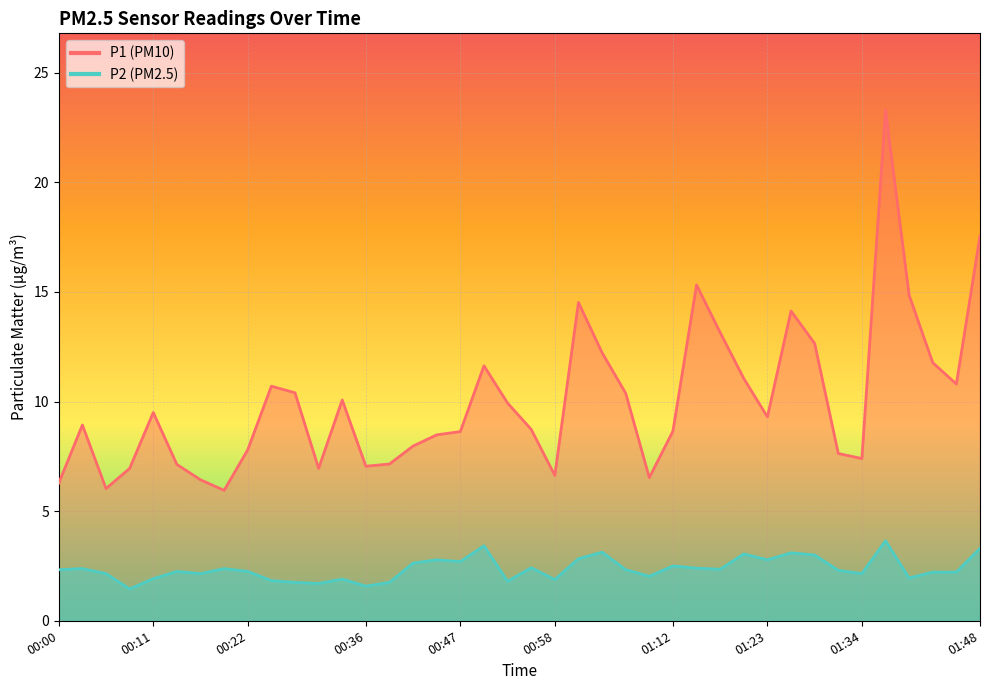

Where is the first local maximum for P2?

00:03